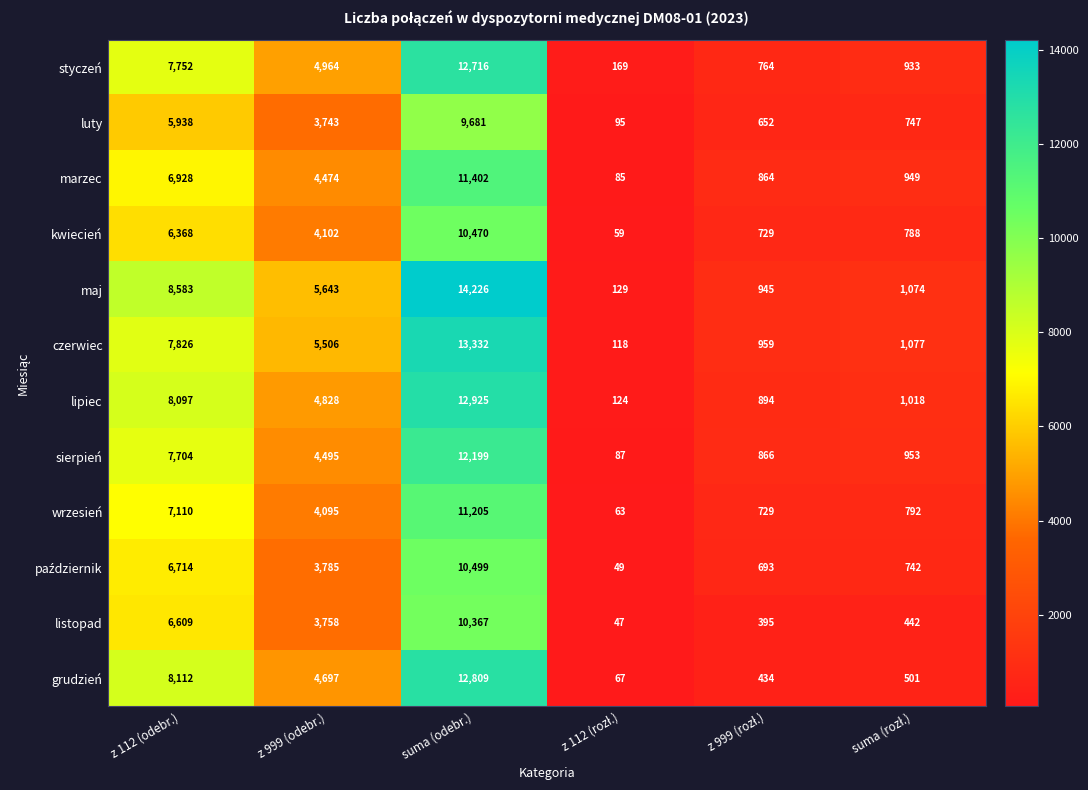

Which series changed the most between z 999 (odebr.) and suma (odebr.)?

maj